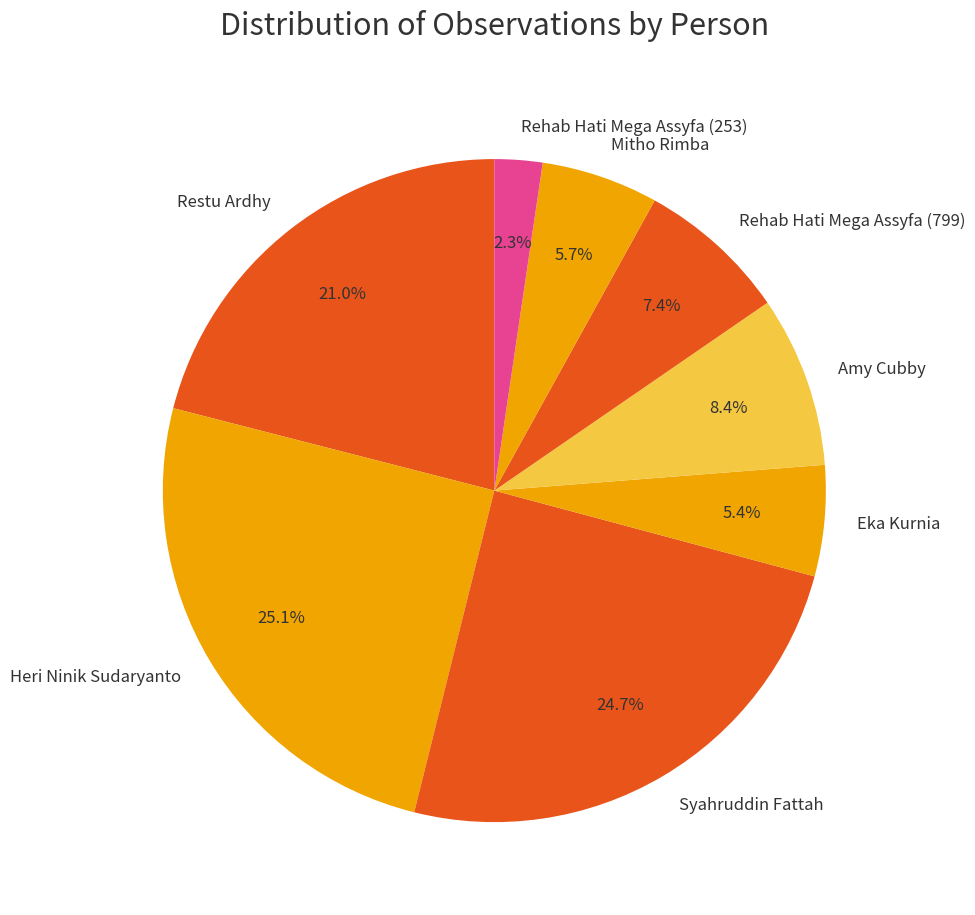

How many segments does this pie chart have?

8